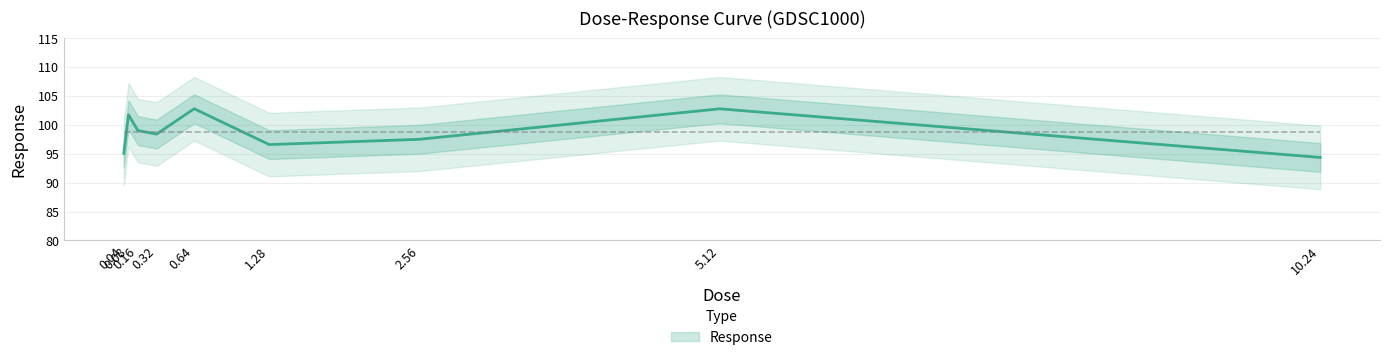

Rank the categories by value from highest to lowest.

0.64, 5.12, 0.08, 0.16, 0.32, 2.56, 1.28, 0.04, 10.24